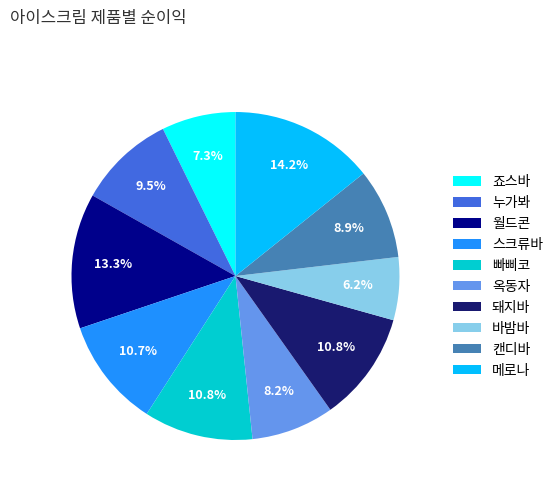

Between 빠삐코 and 메로나, which is larger?

메로나